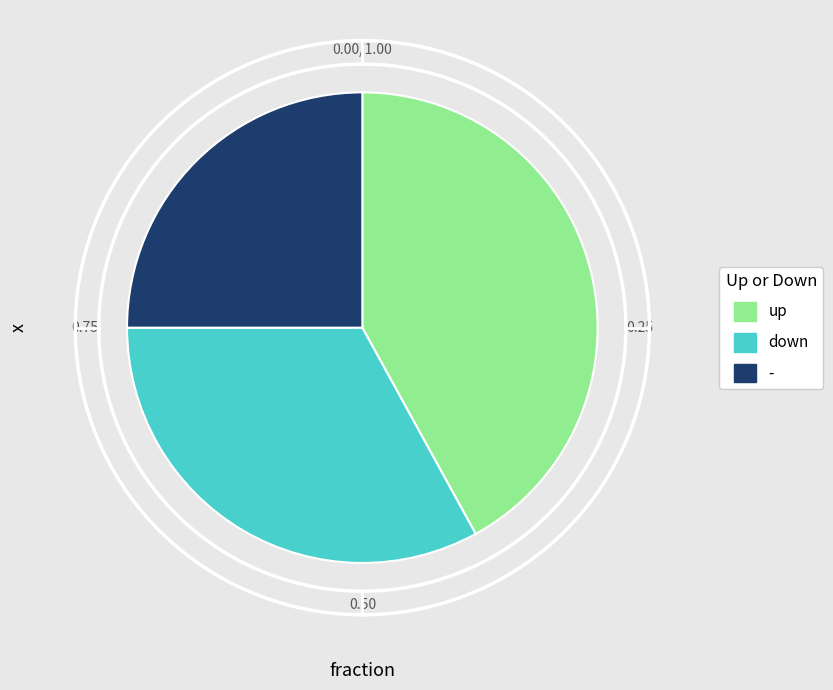

To the nearest percent, what is the difference between the largest and smallest slice percentages?

17%